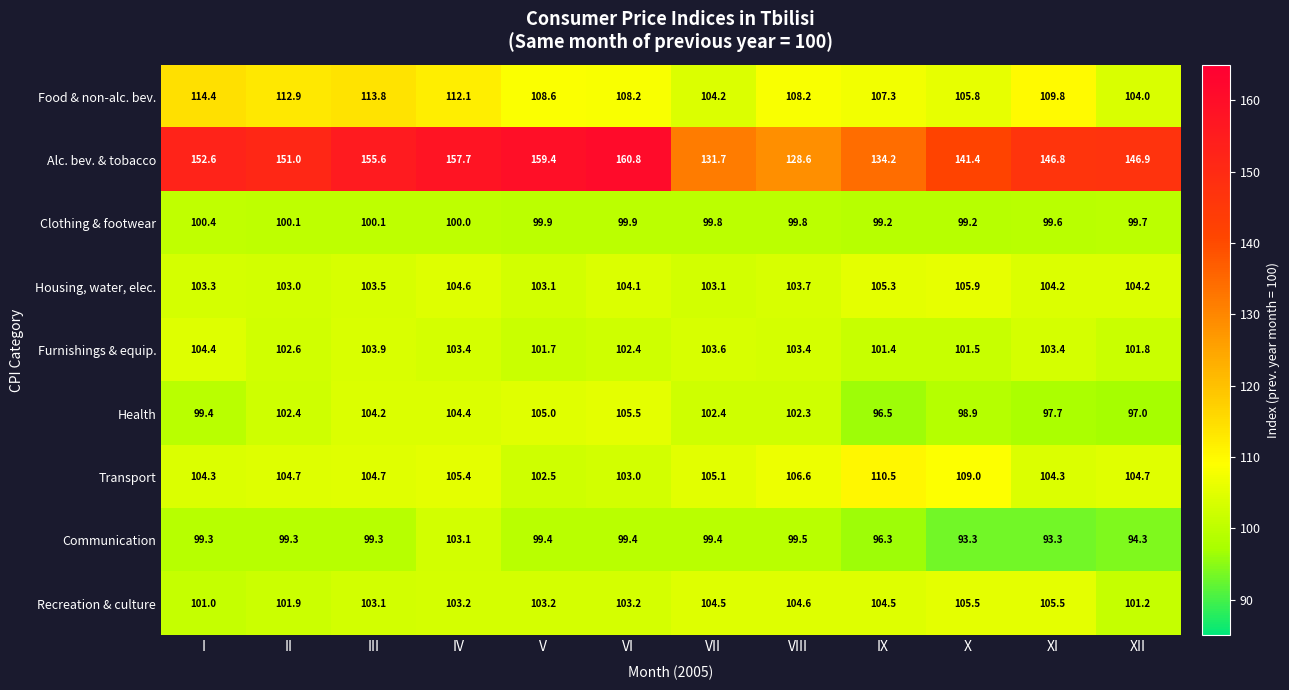

Is the value of Transport at IV greater than the value of Recreation & culture at III?

Yes